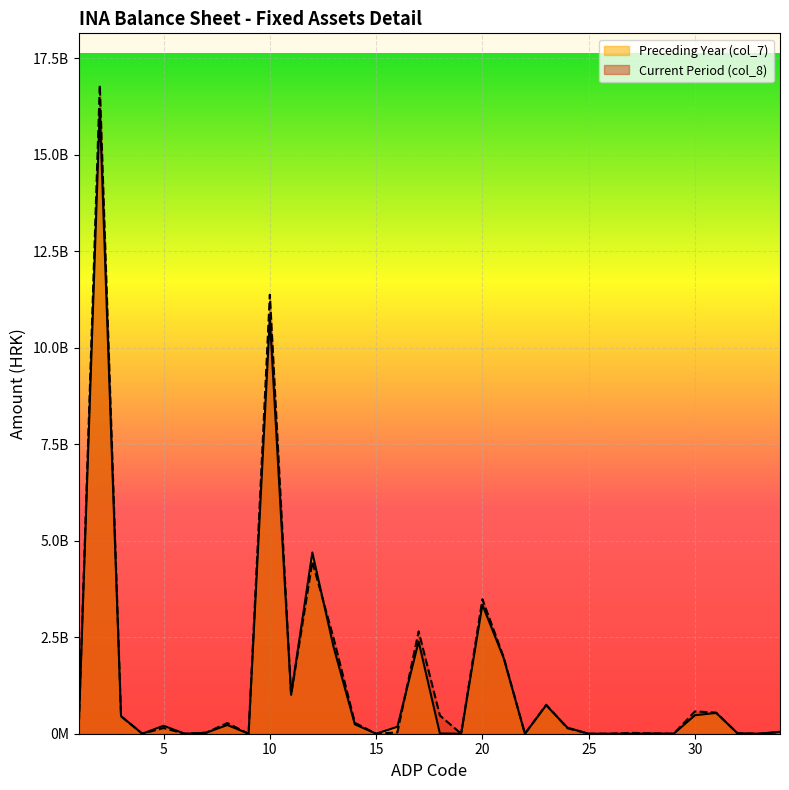

What is the average value of the Current Period (col_8) series?

1412352941